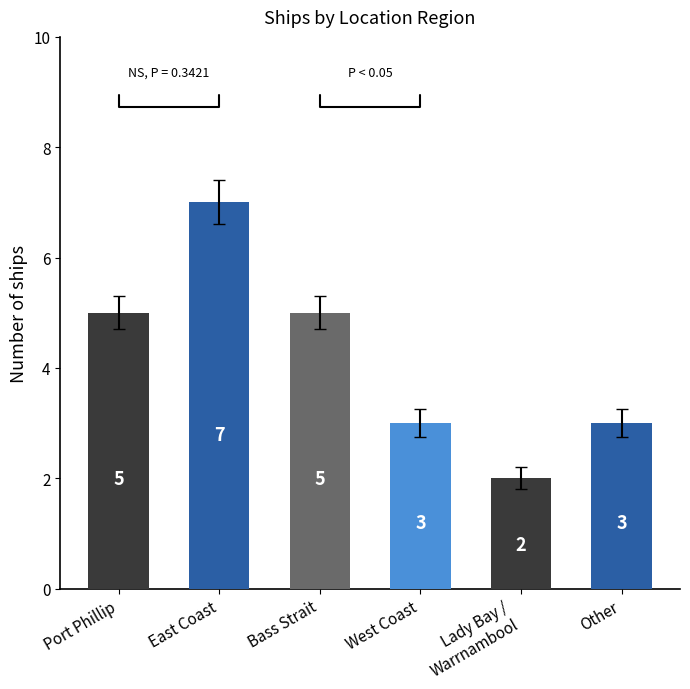

At which category does the chart reach its peak across all series?

East Coast